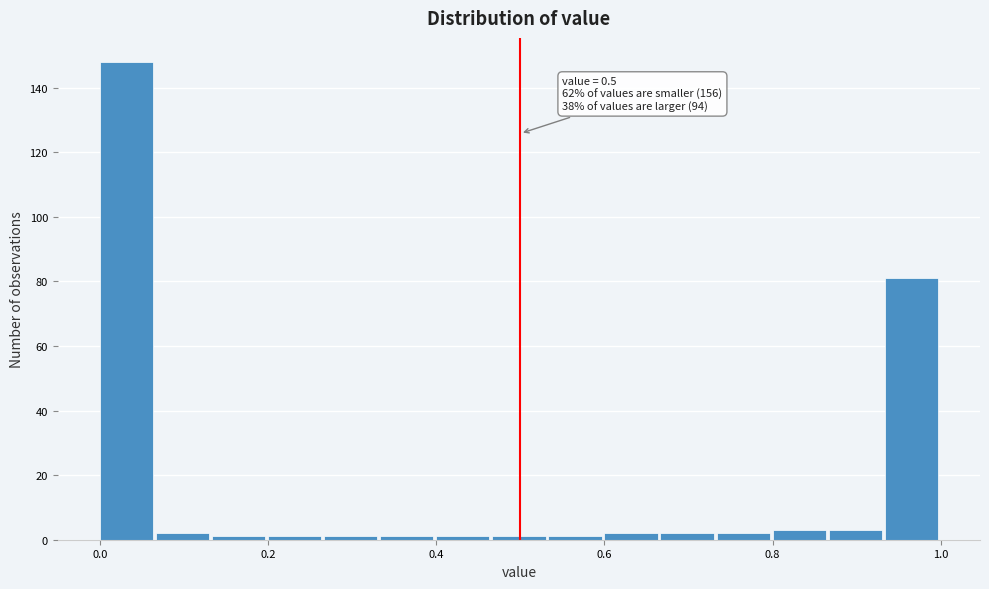

Around what value on the x-axis is the tallest bar? Give the approximate position of its centre, as read against the axis.

0.04